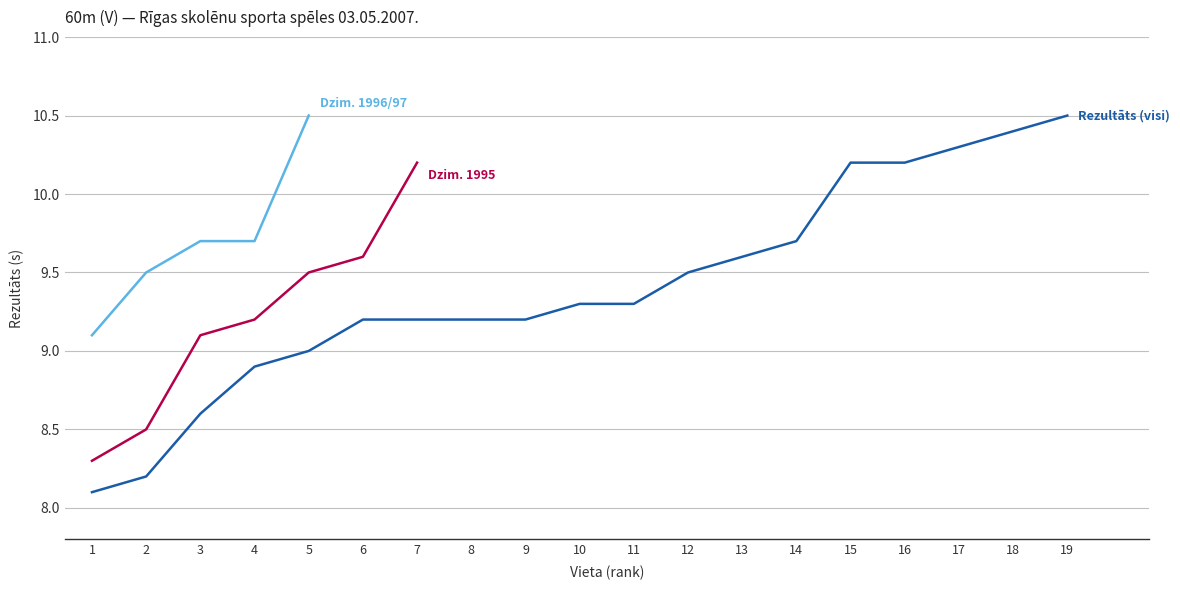

Rank the series by their maximum value, from highest to lowest.

Rezultāts (visi), Dzim. 1996/97, Dzim. 1995